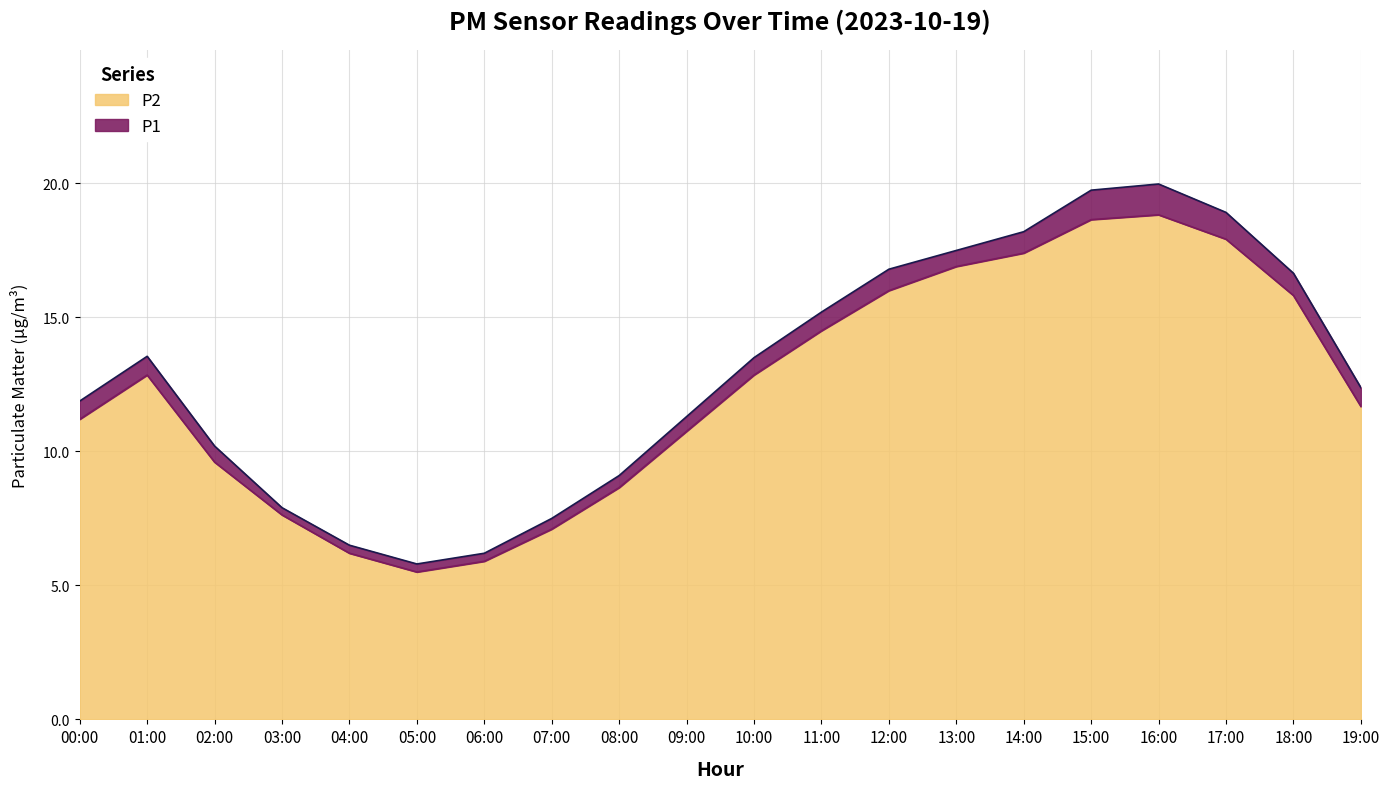

The P2 series shows 16.0 at 12:00. True or false?

True